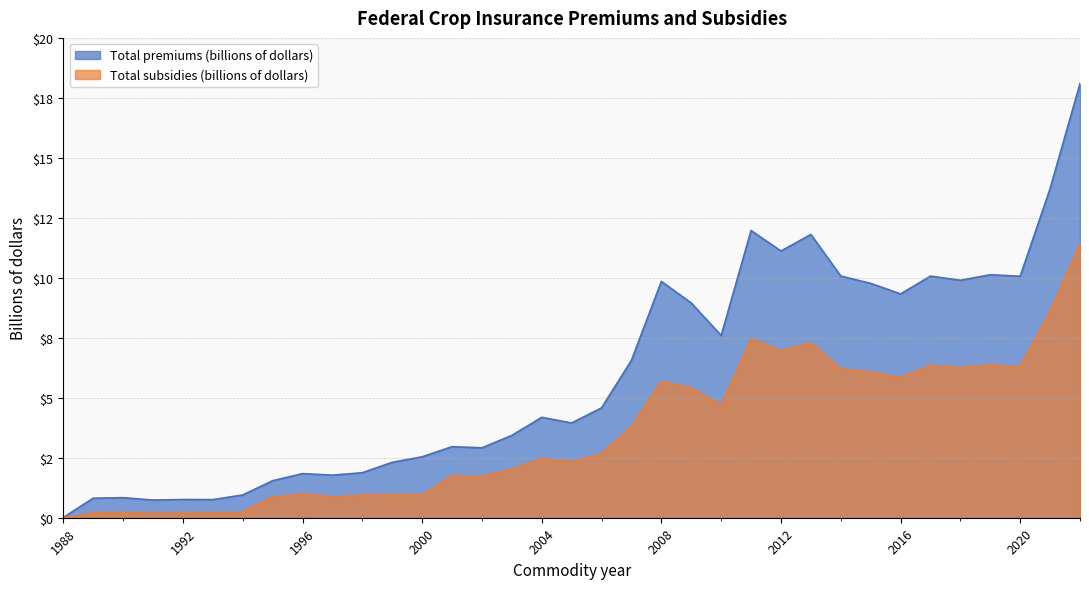

What are all the series names shown in the legend?

Total premiums (billions of dollars), Total subsidies (billions of dollars)